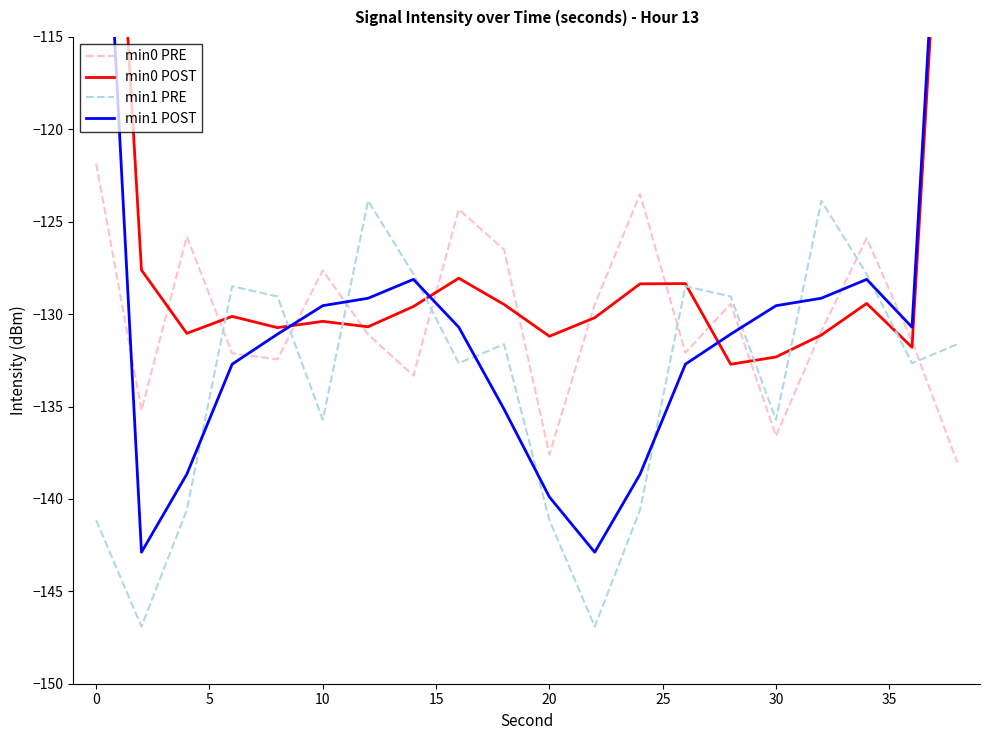

What is the minimum value for min0 POST?

-132.7